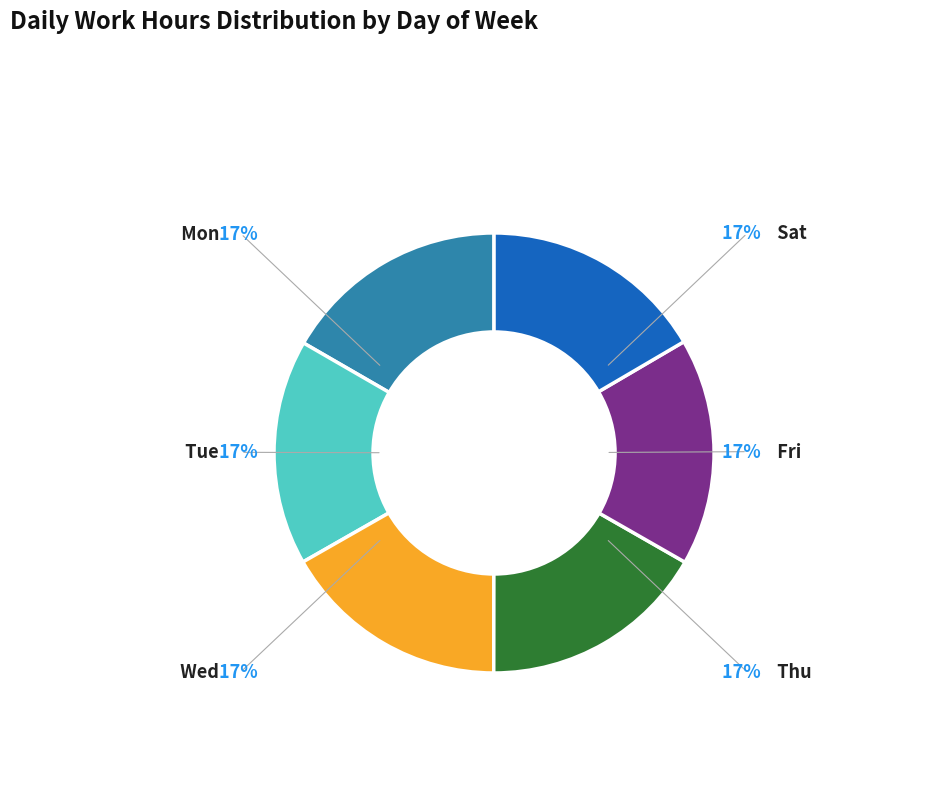

Do Tue and Thu together represent more than half of the pie?

No